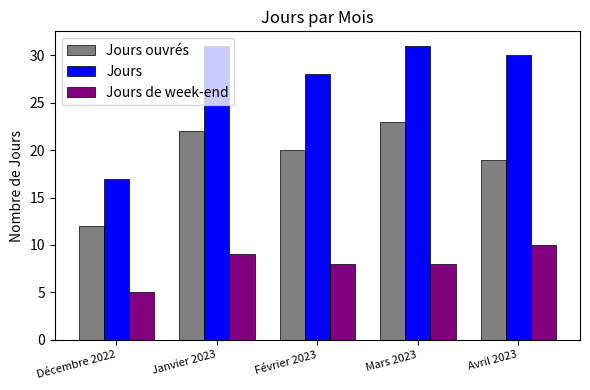

Read the Jours value at Avril 2023, to the nearest 10.

30